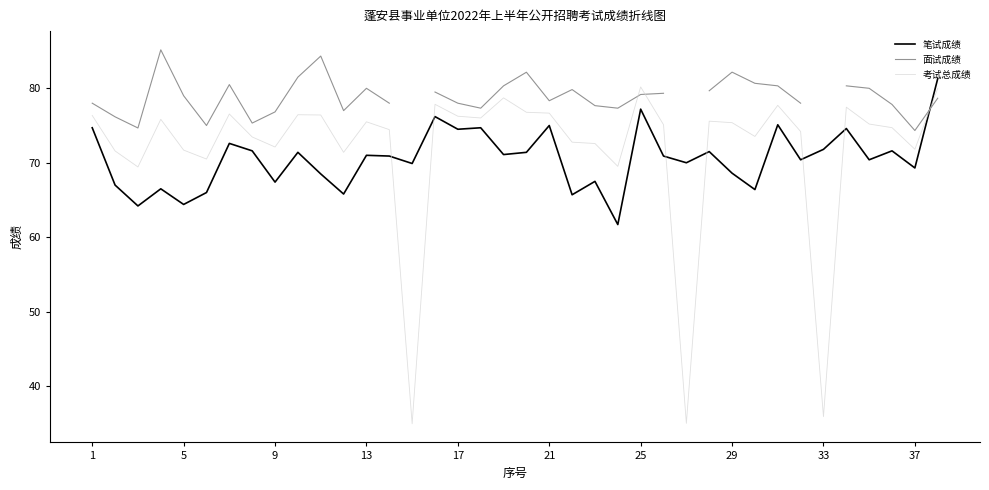

Count the number of categories in the chart.

38